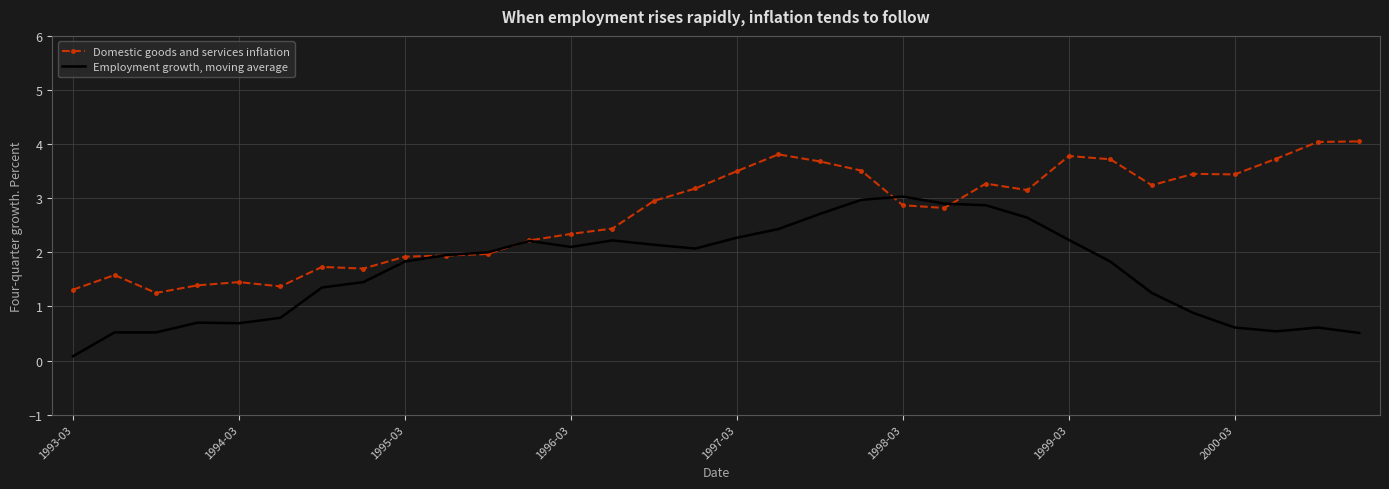

Which series has the largest total across all categories?

Domestic goods and services inflation